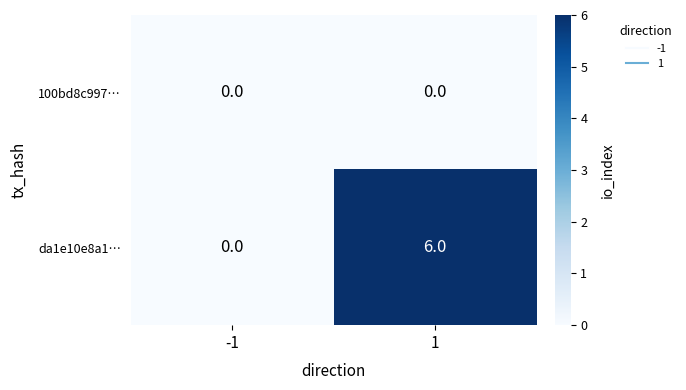

List the series in order of their overall mean, highest first.

da1e10e8a1…, 100bd8c997…